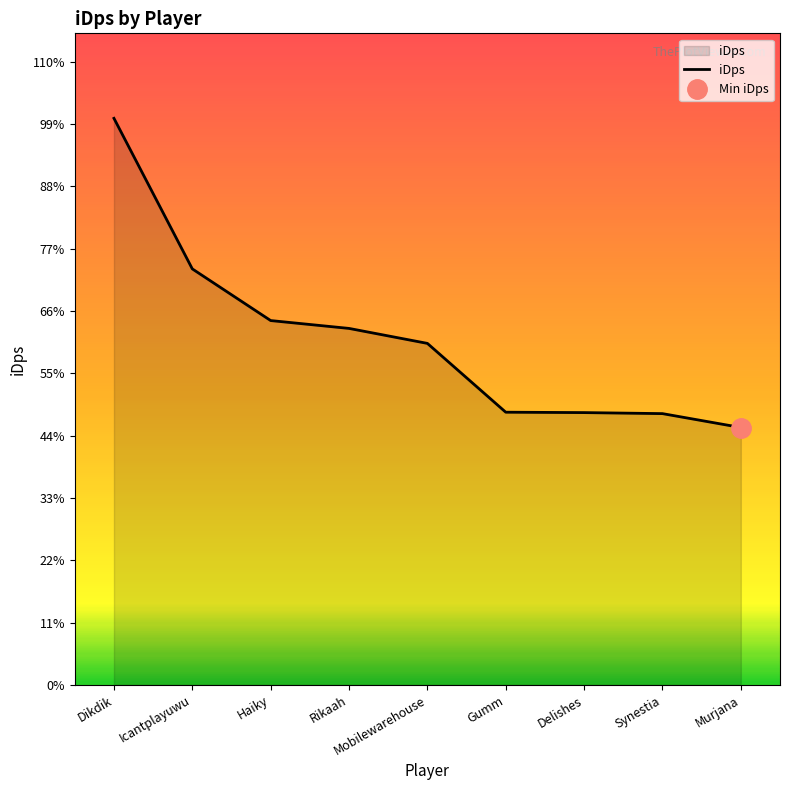

Read the value at Dikdik.

4023.2